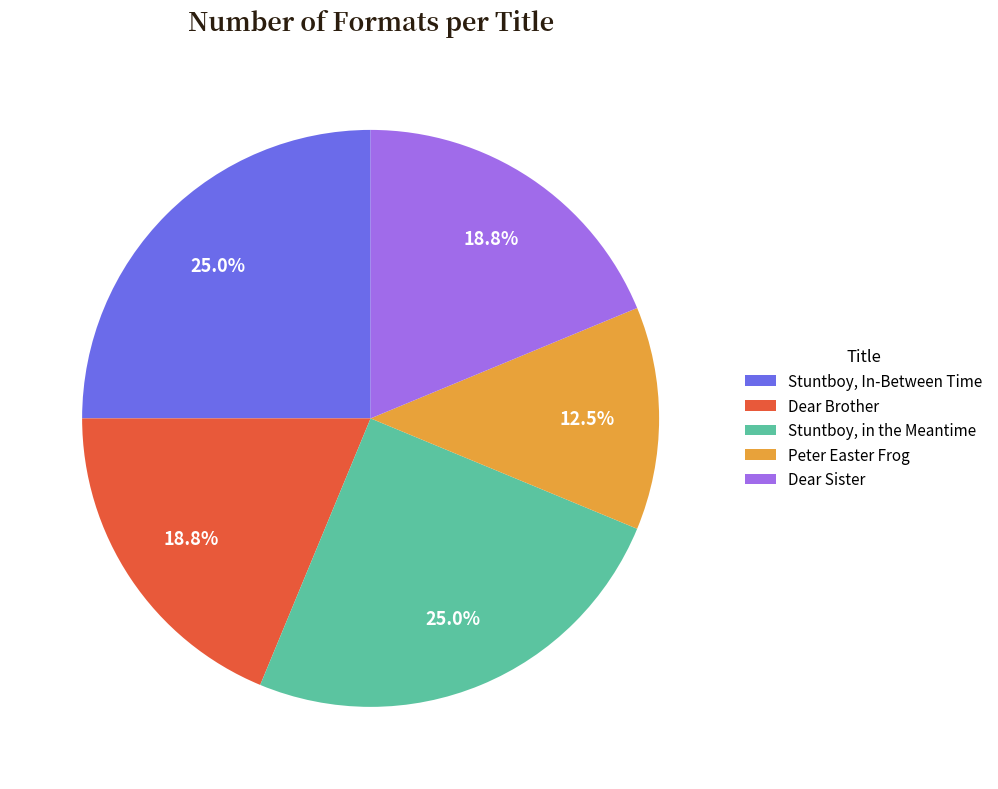

True or false: Stuntboy, In-Between Time accounts for 25% of the total.

True